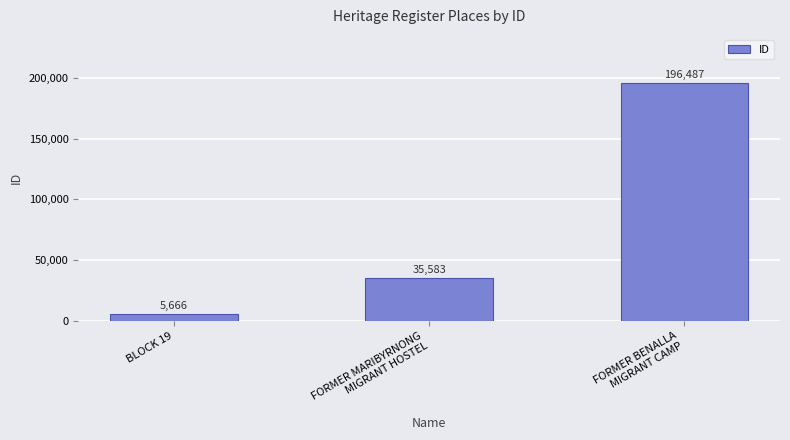

What is the sum of the values at BLOCK 19 and FORMER MARIBYRNONG
MIGRANT HOSTEL?

41249